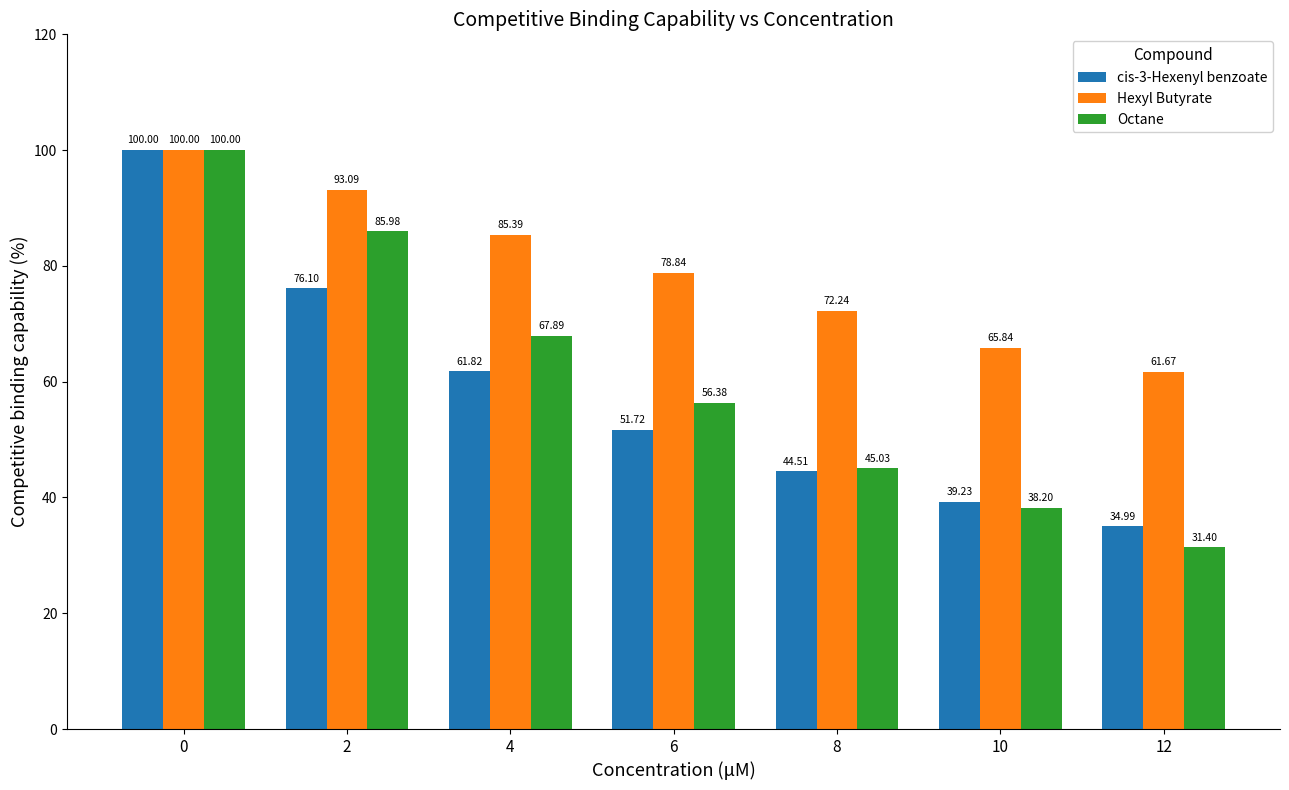

How many groups of bars are there?

7